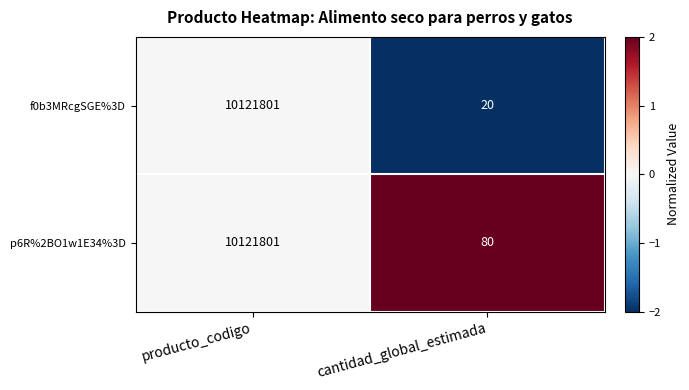

Reading left to right, transcribe all the data shown in this chart.

f0b3MRcgSGE%3D: 10121801	20
p6R%2BO1w1E34%3D: 10121801	80